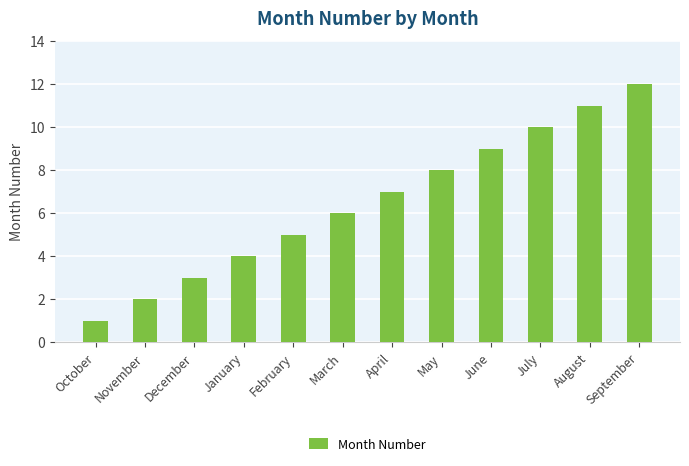

Which has a higher value, September or March?

September